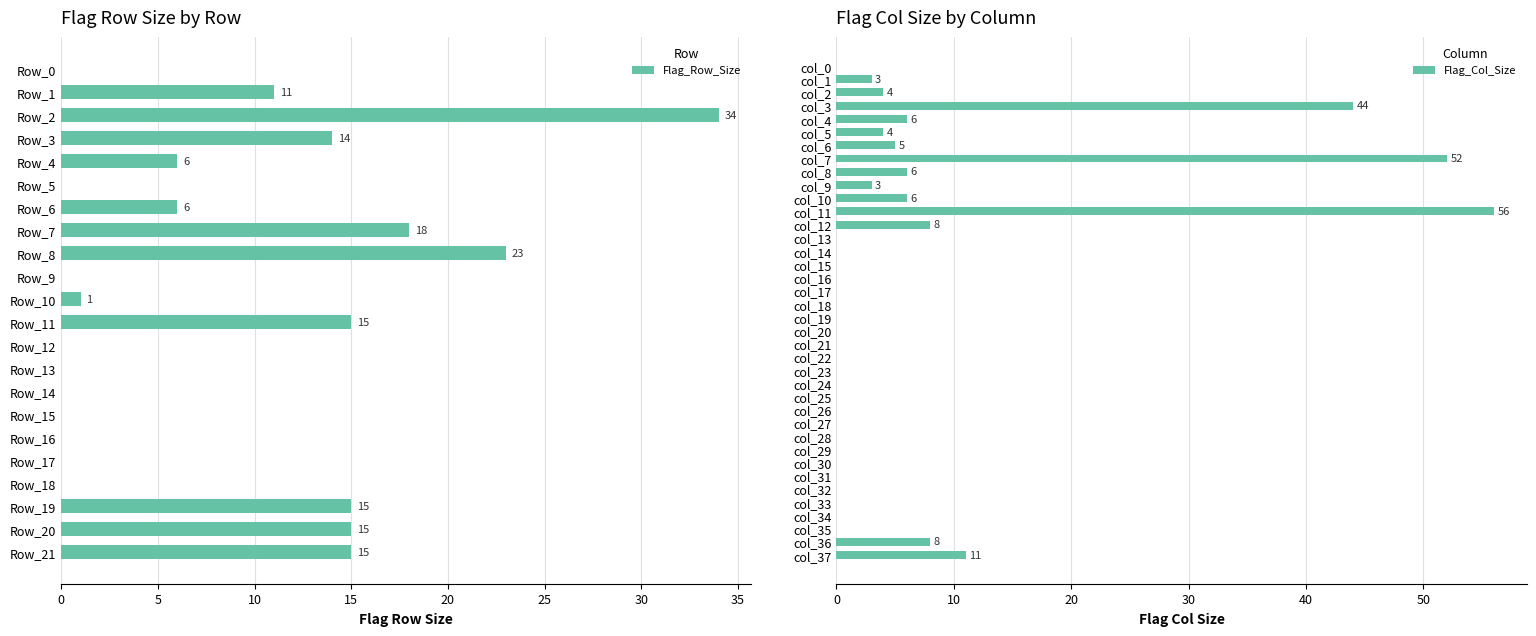

At which label is Flag_Row_Size closest to 17?

Row_7